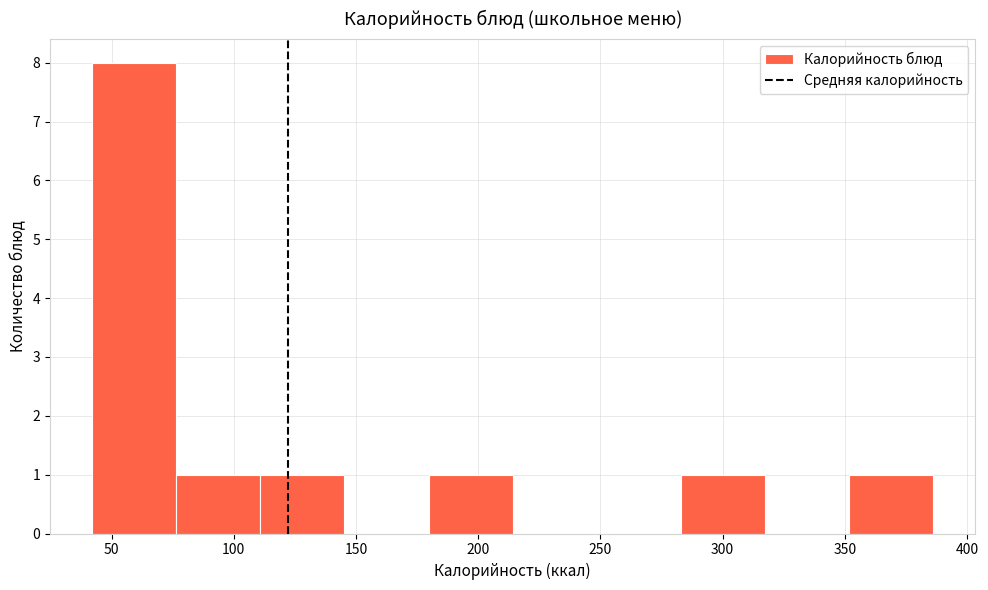

What is the height of the bar covering 350 to 385 on the x-axis? Neither the bar edges nor the heights are printed on the chart, so give them approximately, as read against the axes.

1